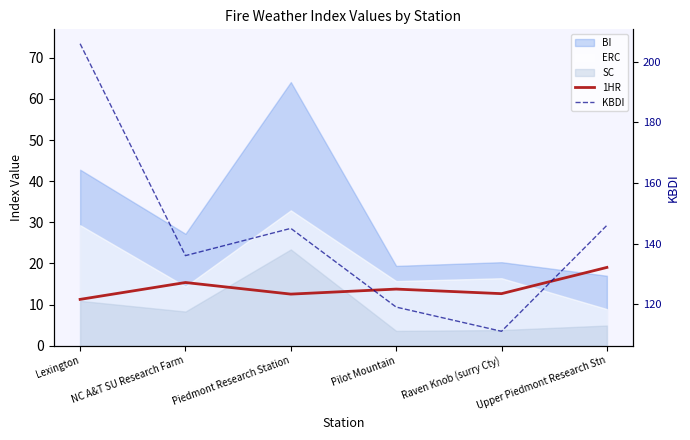

Which has a higher value, Lexington or NC A&T SU Research Farm?

NC A&T SU Research Farm